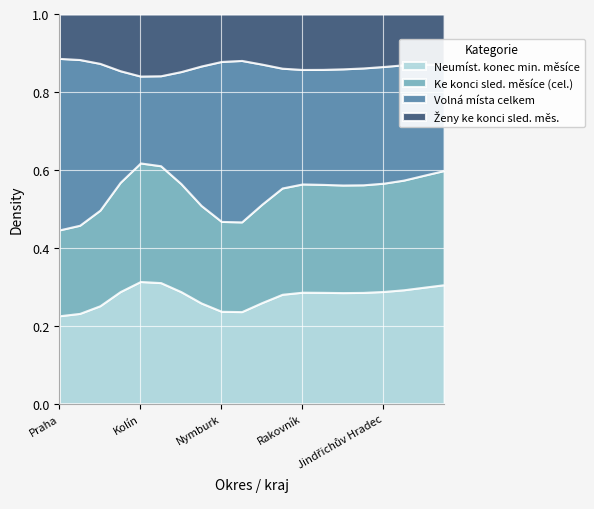

The Ke konci sled. měsíce (cel.) series shows 347 at Prachatice. True or false?

False